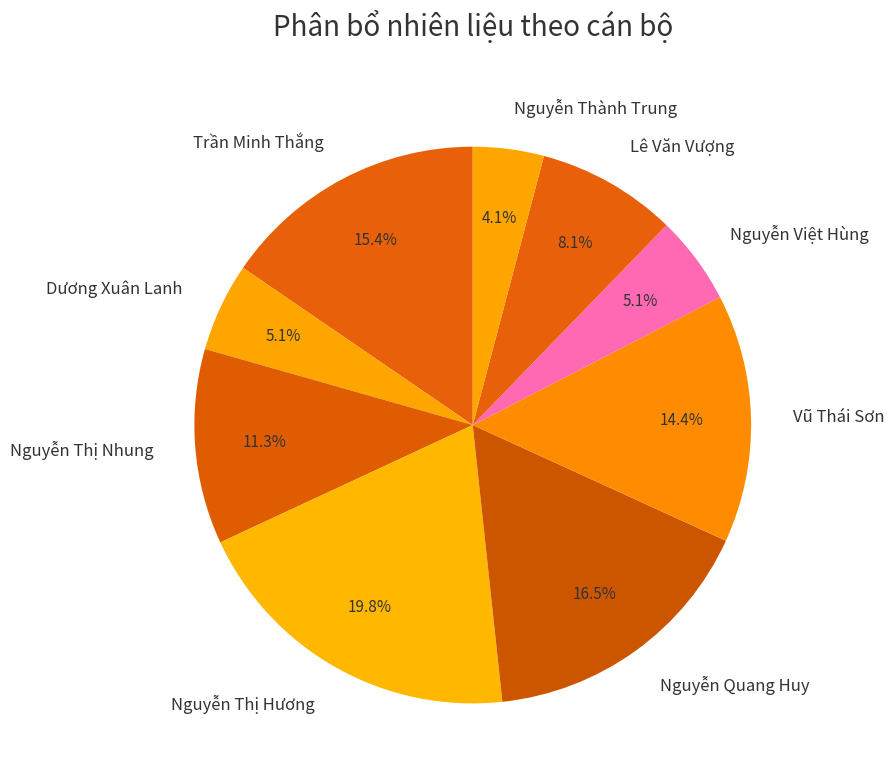

Which has a higher value, Vũ Thái Sơn or Nguyễn Thành Trung?

Vũ Thái Sơn